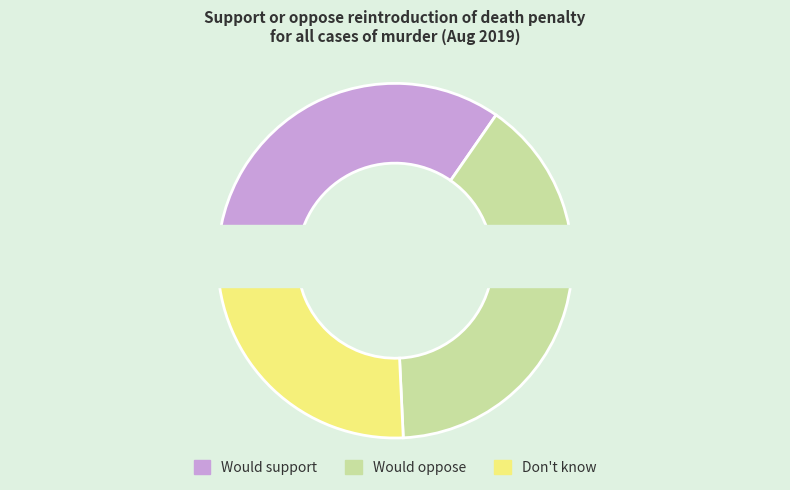

Count the number of slices in the pie.

3